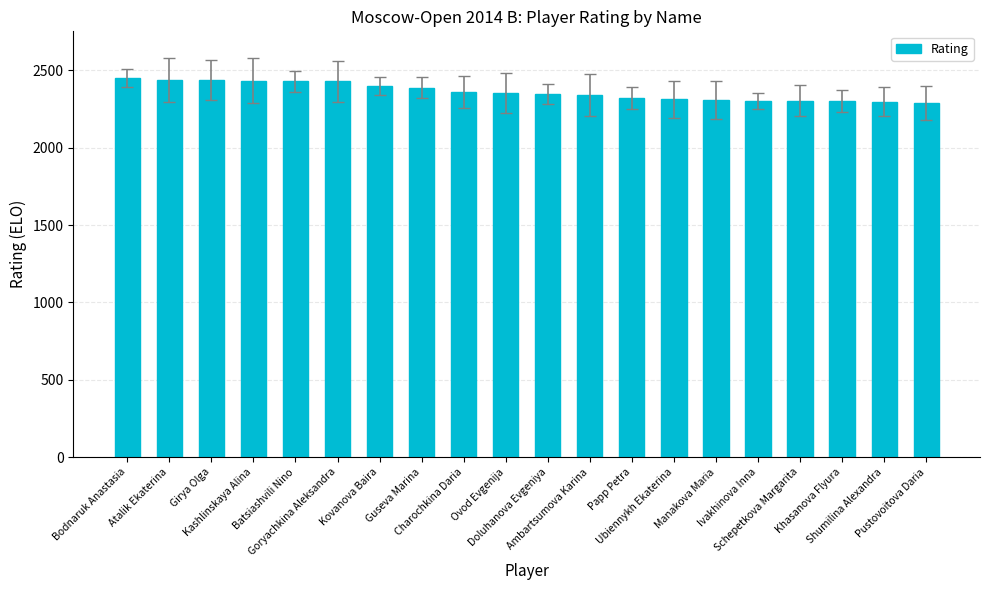

True or false: the data shows 498 at Kashlinskaya Alina.

False